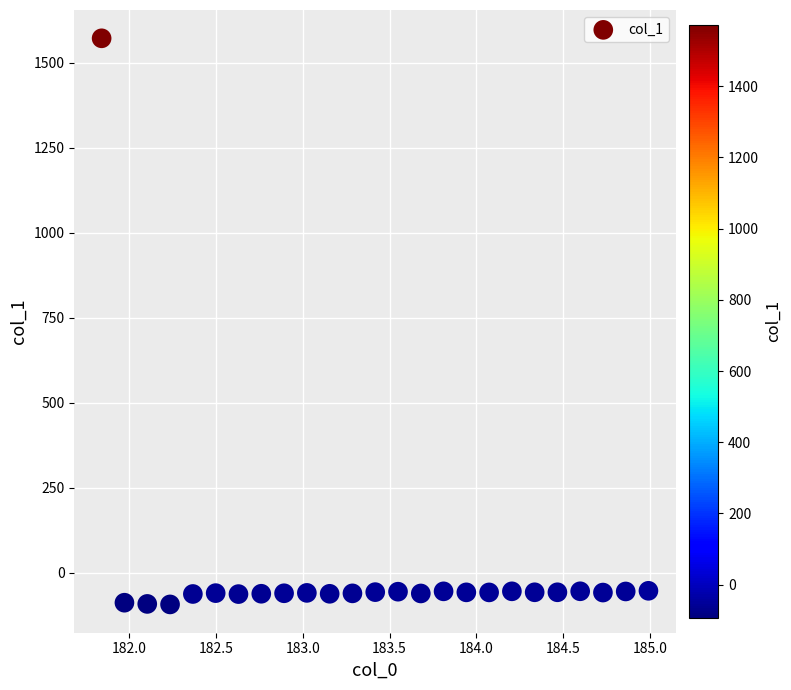

What is the range of Y values (max minus min)?

1664.4